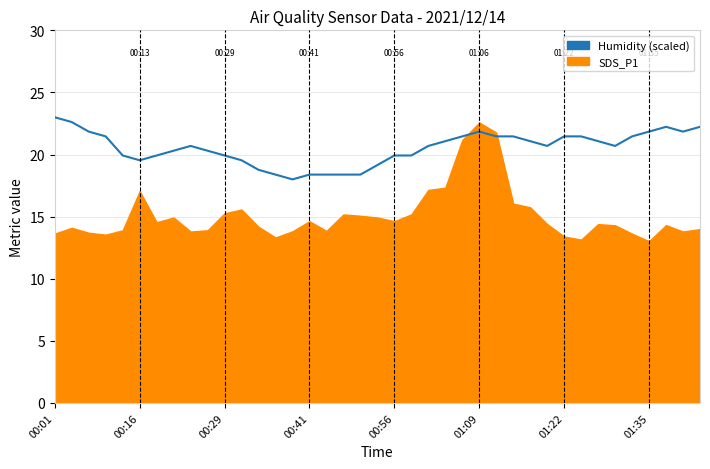

What is the ratio of the value at 32 to the value at 24?

1.0